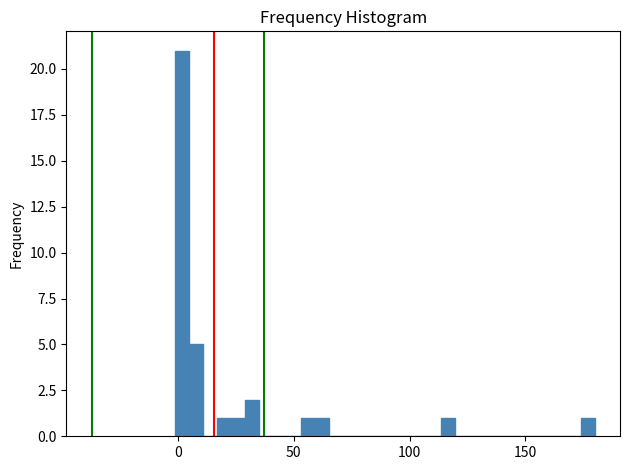

Around what value on the x-axis is the tallest bar? Give the approximate position of its centre, as read against the axis.

0